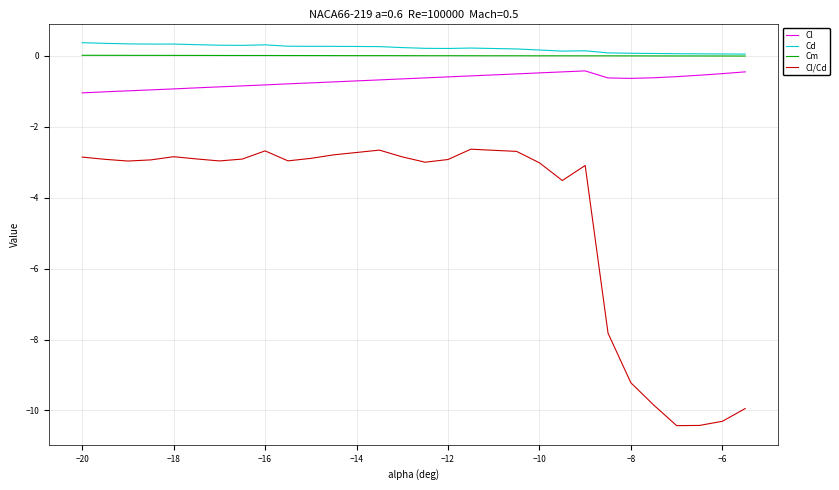

True or false: Cl/Cd and Cd cross at least once.

False